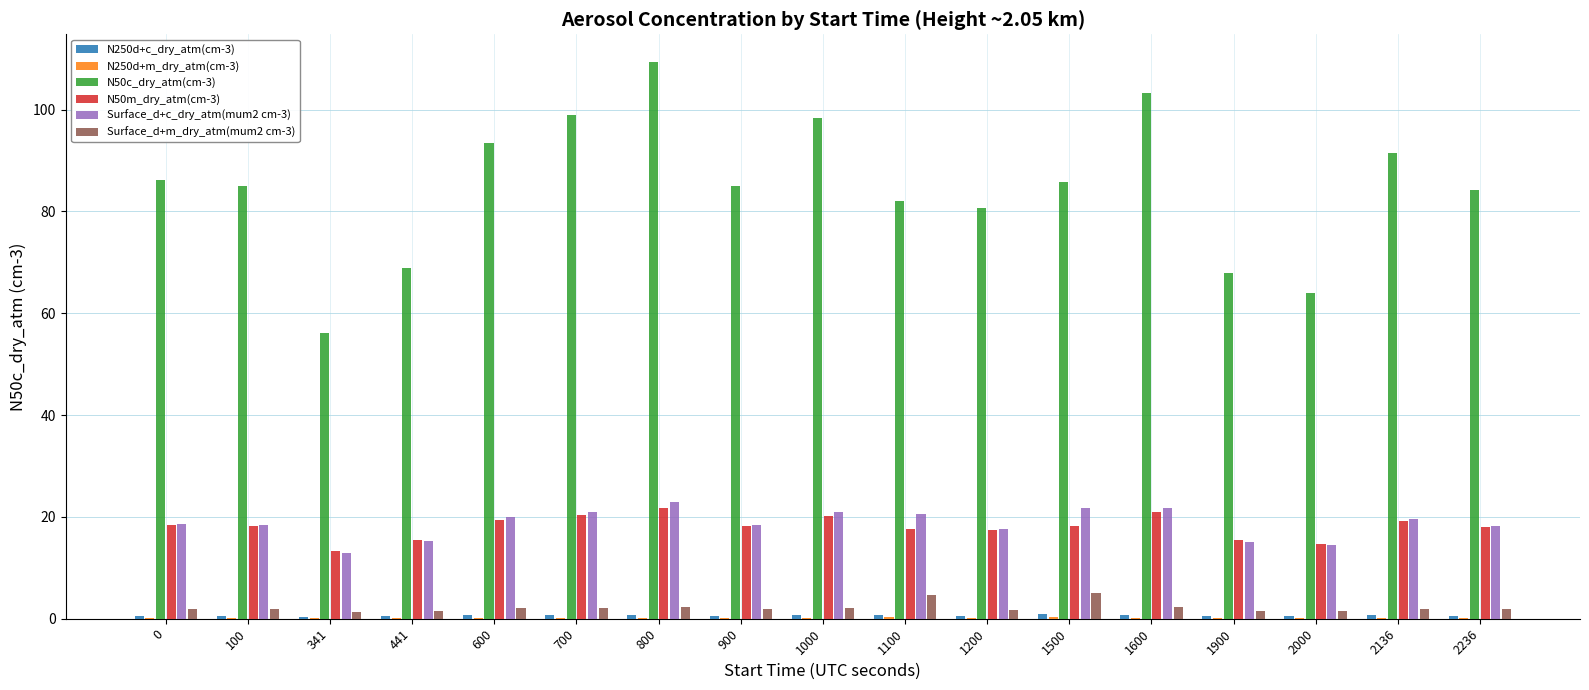

What is the maximum value for N50c_dry_atm(cm-3)?

109.3